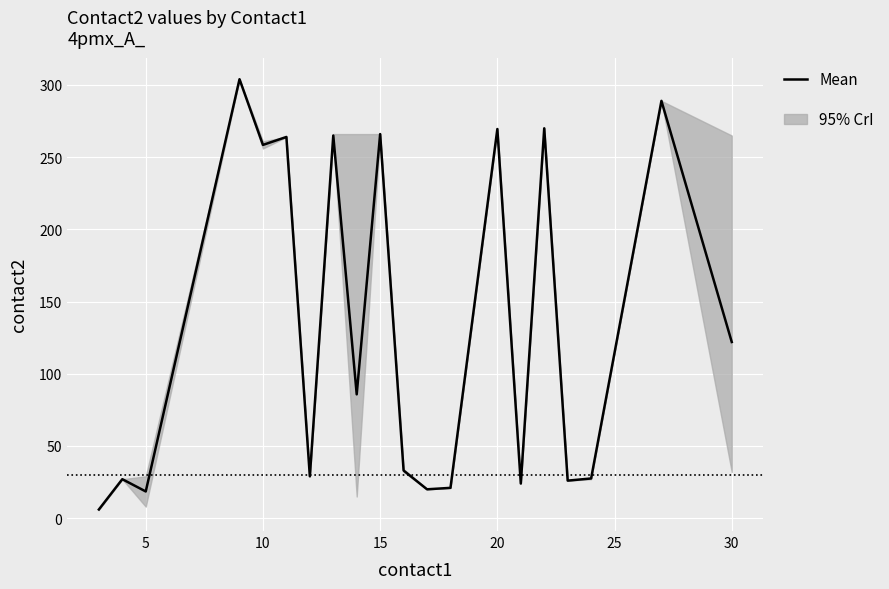

How many interior local valleys (lower than both neighbors) does the data have?

7